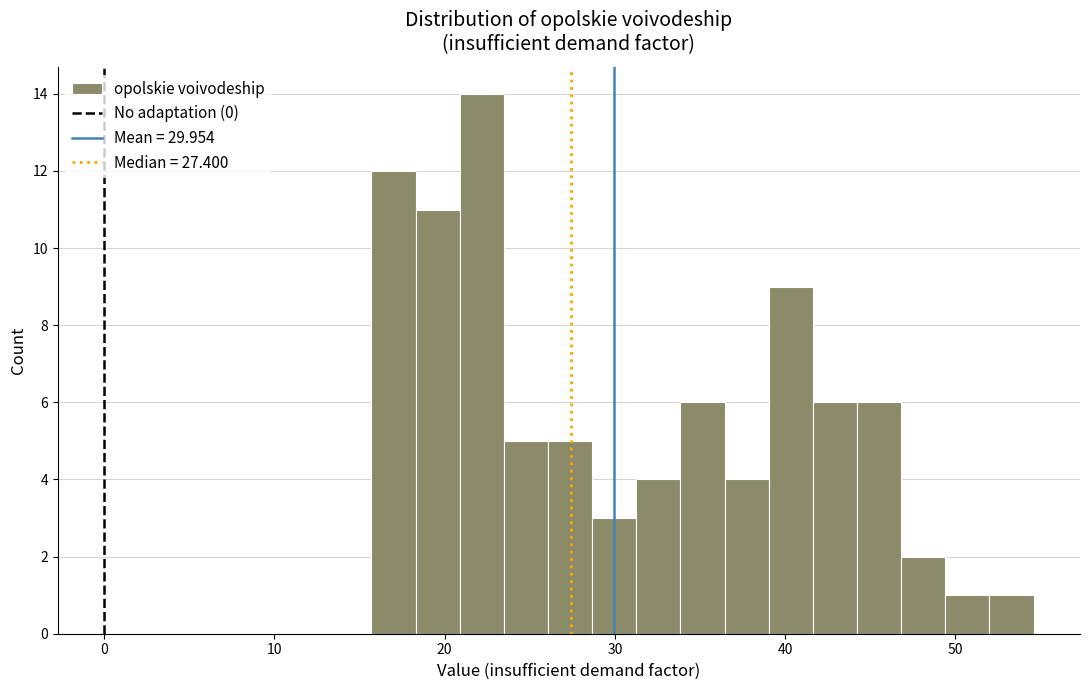

Read against the x-axis, roughly where is the centre of the tallest bar?

22